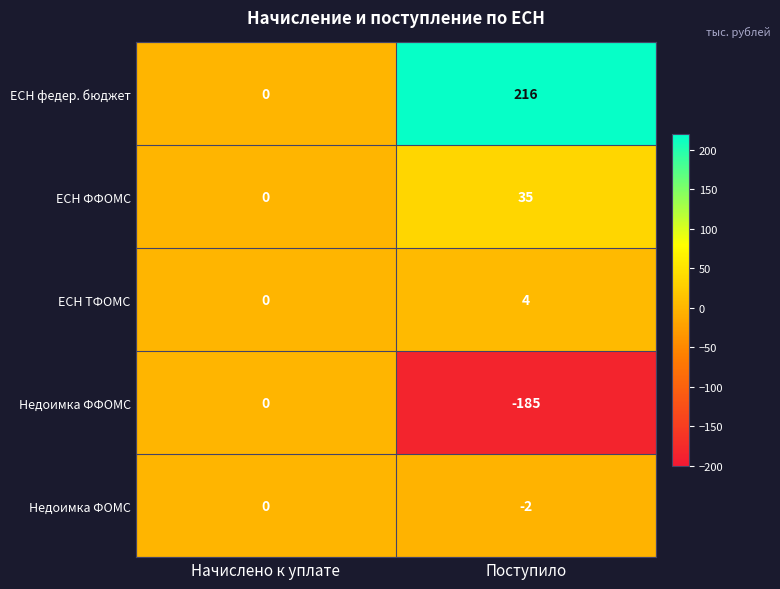

How many categories are shown in the chart?

2